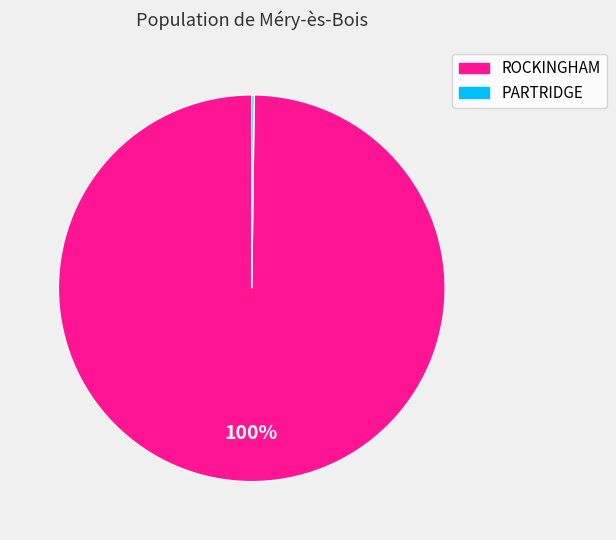

Is it true that ROCKINGHAM is 100% of the pie?

True